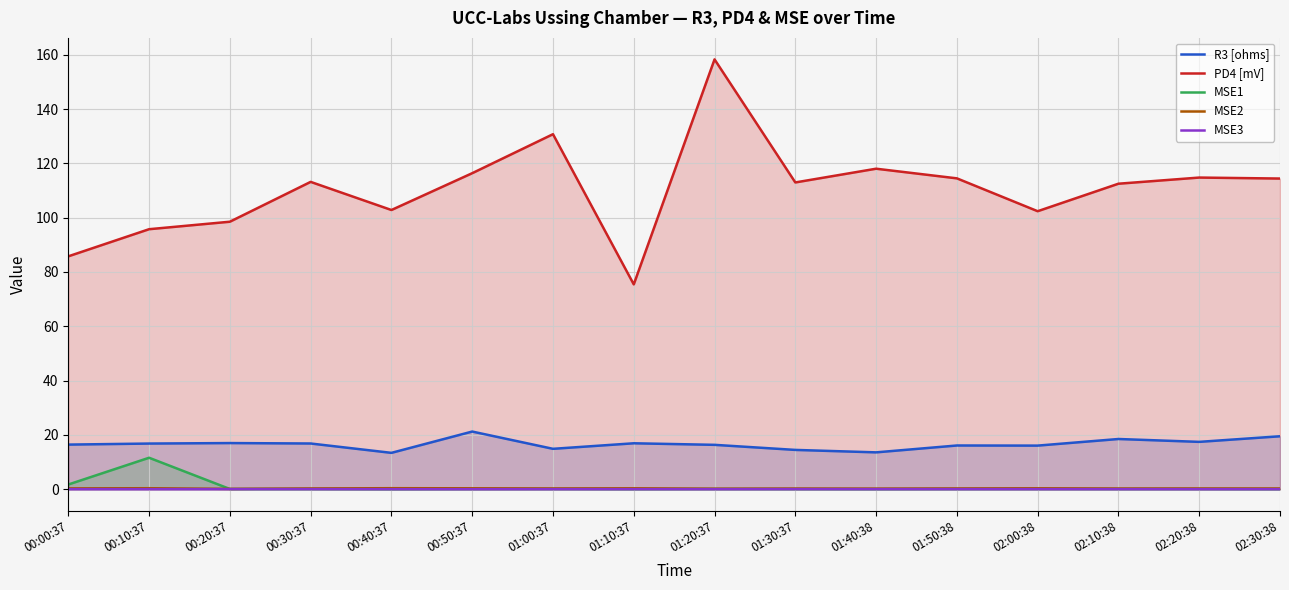

True or false: MSE1 has more than 0 interior local peaks.

True